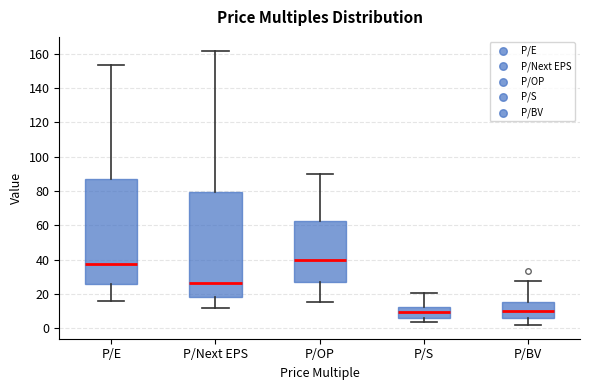

Reading left to right, read every box against the y-axis: the position of its median line, the range the box covers, and the ends of its whiskers. The values are not printed on the chart, so give them approximately, as read against the axis.

P/E: median 38, box 26 to 86, whiskers 16 to 154
P/Next EPS: median 26, box 18 to 80, whiskers 12 to 162
P/OP: median 40, box 26 to 62, whiskers 16 to 90
P/S: median 10, box 6 to 12, whiskers 4 to 20
P/BV: median 10, box 6 to 16, whiskers 2 to 28